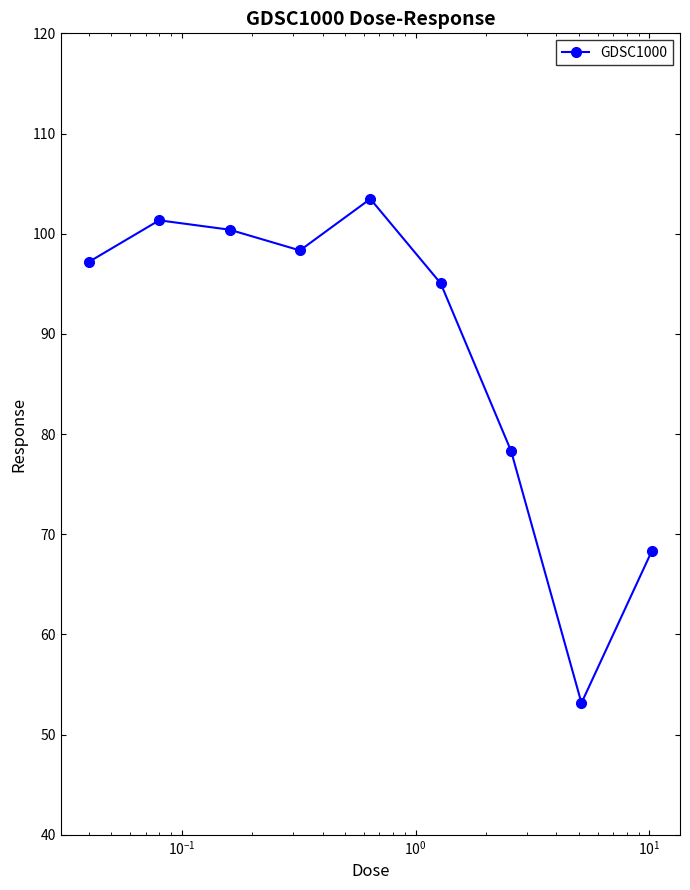

Count the number of data series in this chart.

1